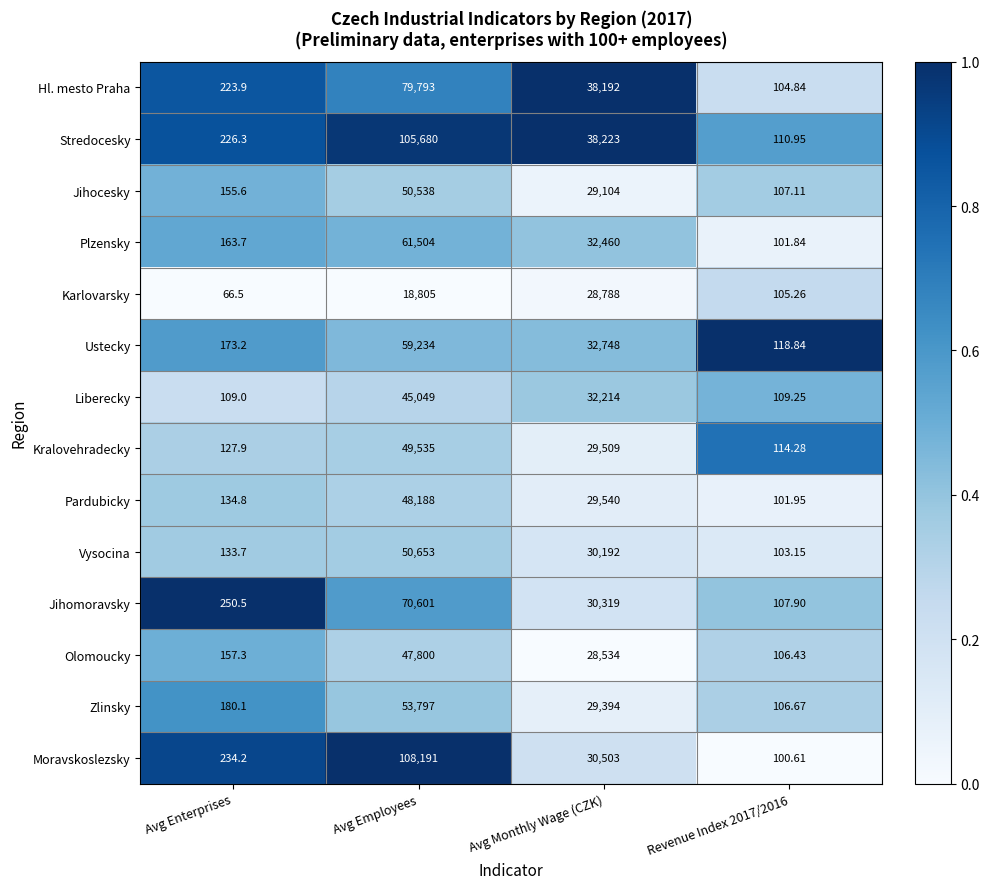

At which label does Plzensky first exceed 32460?

Avg Employees